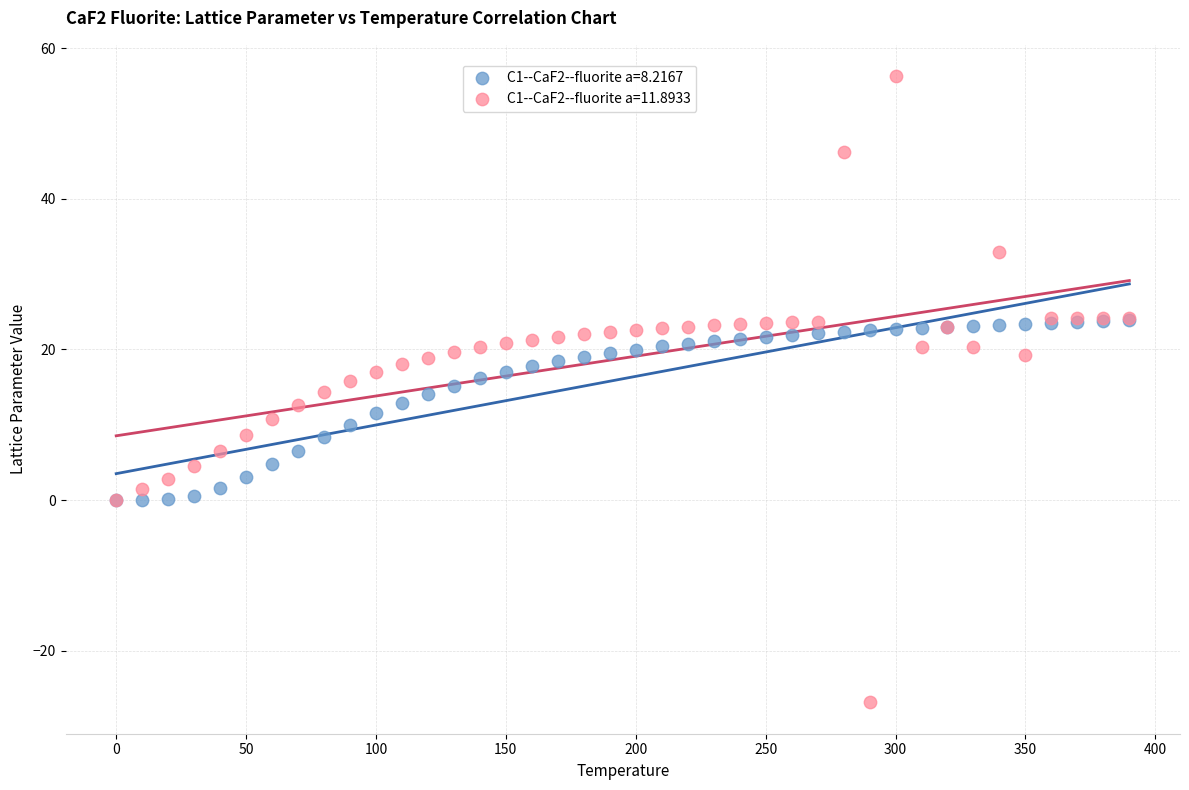

Which series has the largest Y range (max minus min)?

C1--CaF2--fluorite a=11.8933